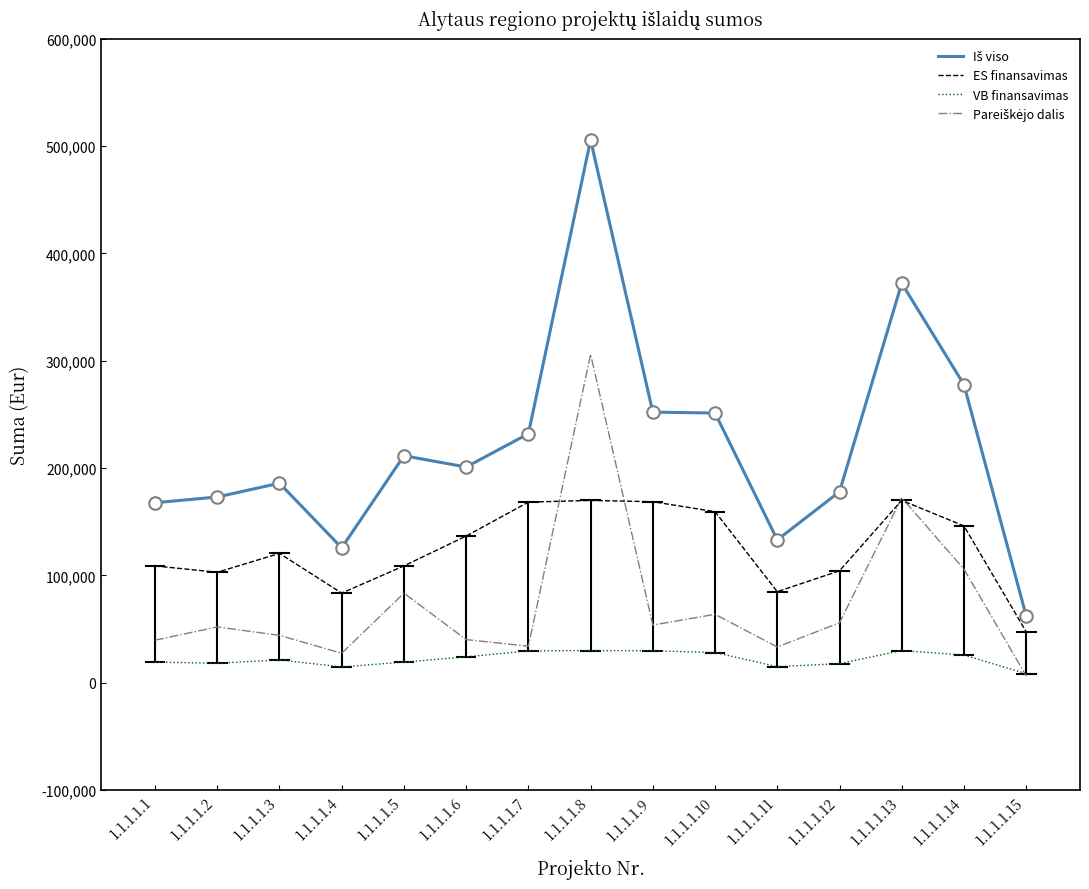

What is the total value across all series at 1.1.1.1.1?

335400.6